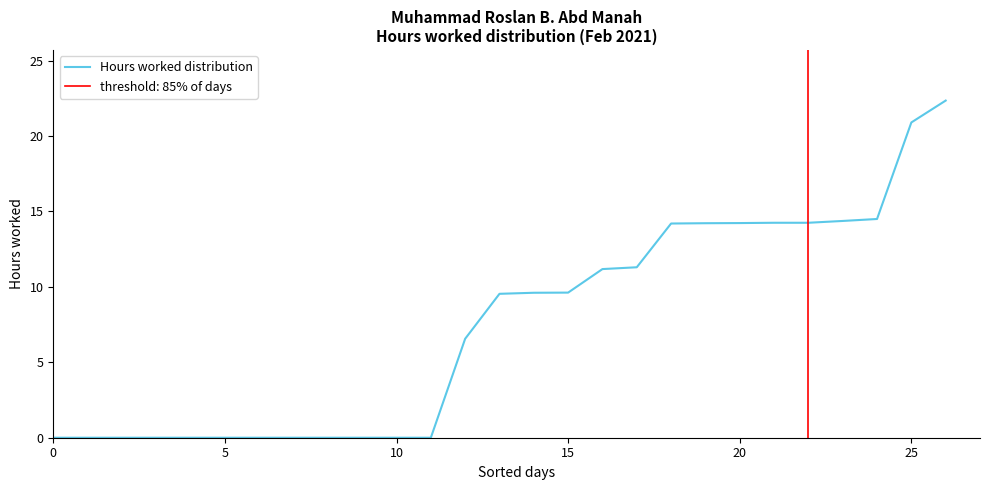

Count the number of values greater than 9.

14